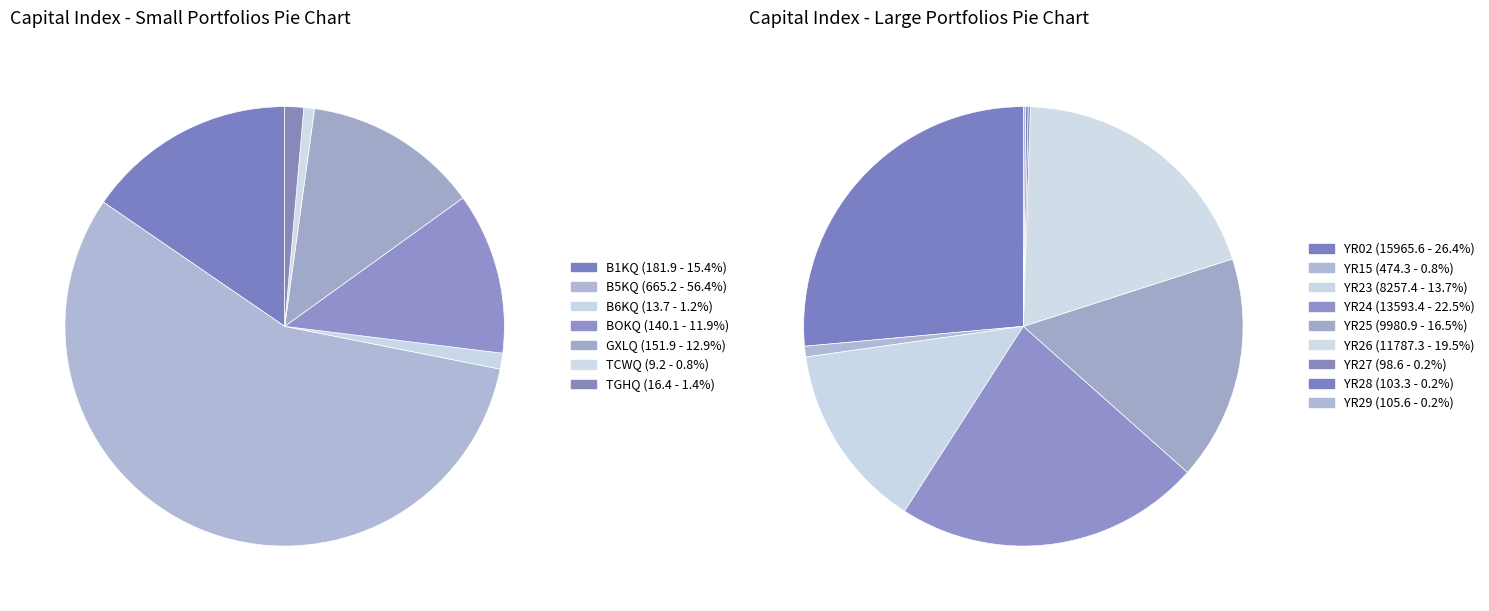

What is the largest slice in the pie chart?

YR02